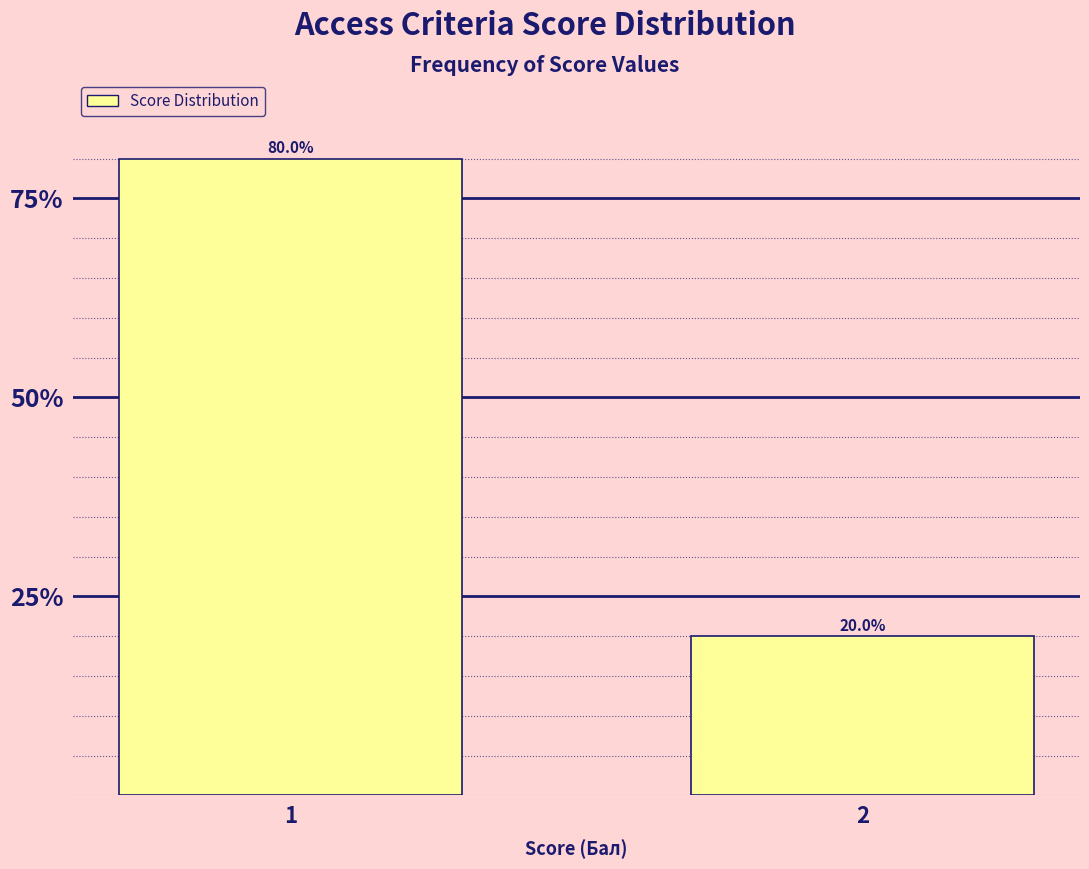

Reading right to left, transcribe all the data shown in this chart.

2=20	1=80